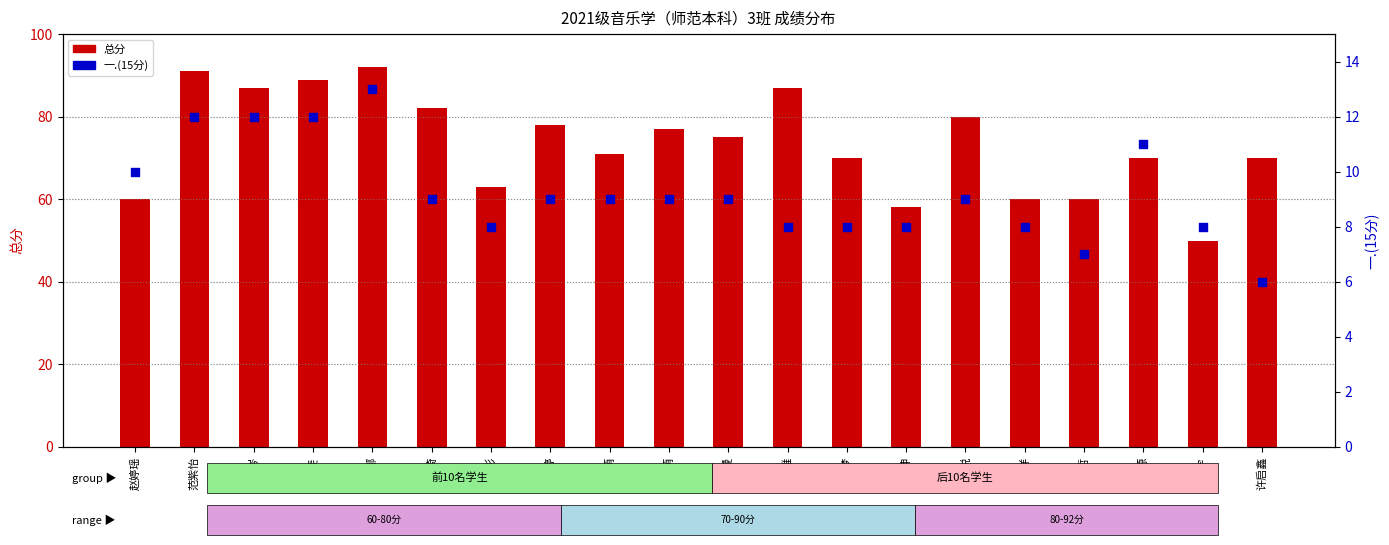

Which series contains the lowest Y value?

一.(15分)